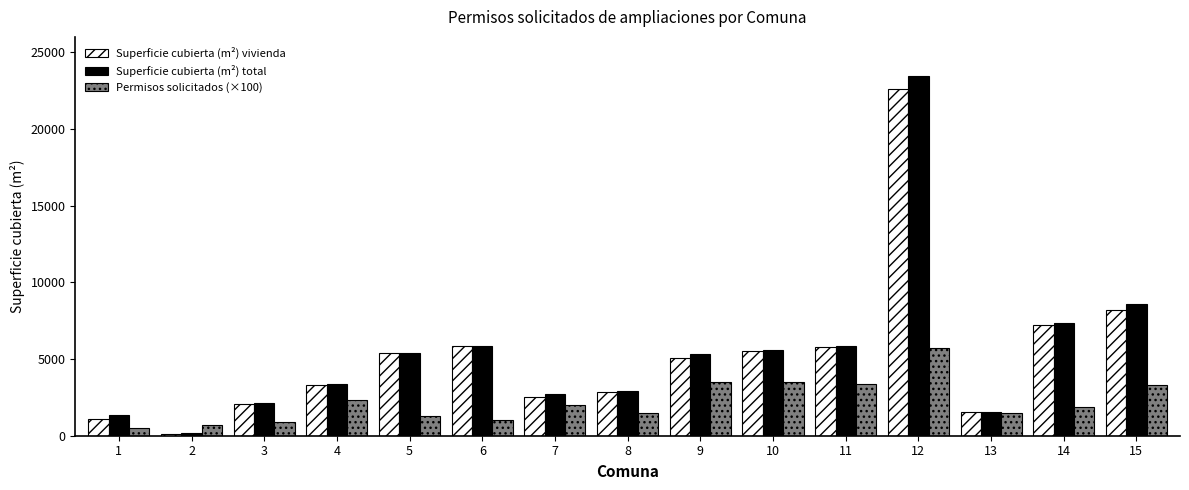

Between 5 and 10, which series saw the biggest shift?

Permisos solicitados (×100)